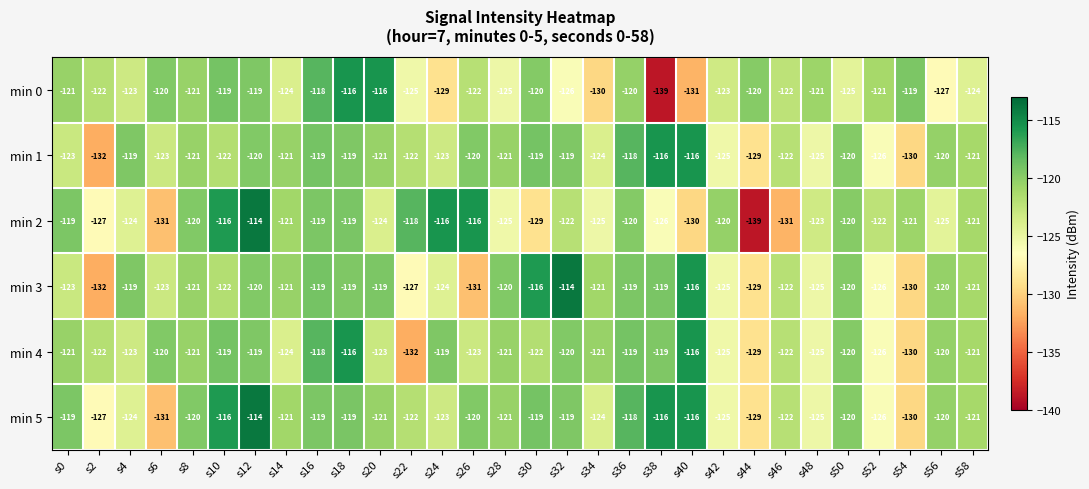

Read the min 3 value at s14, to the nearest 5.

-120